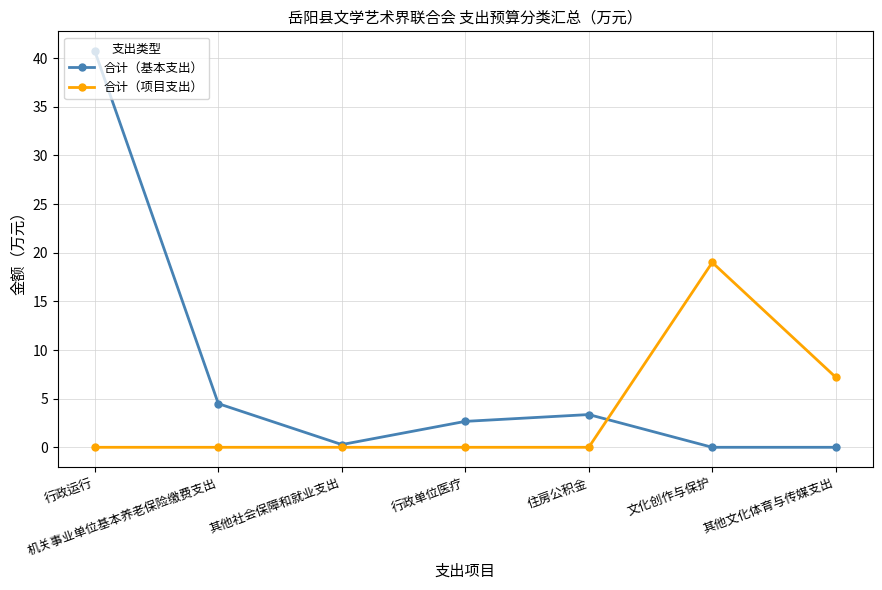

What position from the left is 机关事业单位基本养老保险缴费支出?

2